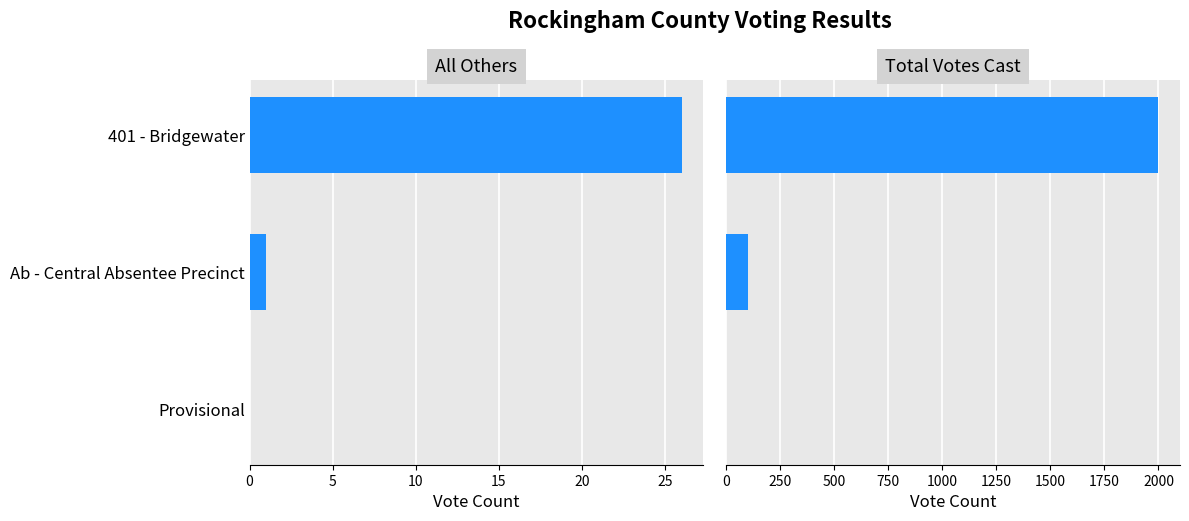

How many bars are there in total?

6